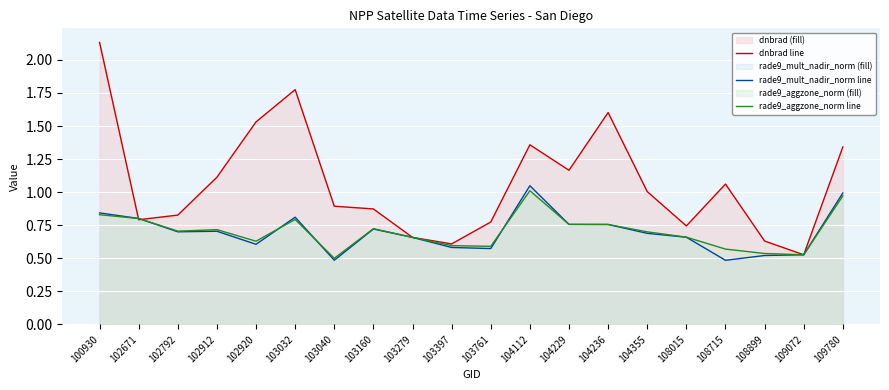

What is the value of the rade9_mult_nadir_norm line point at the 3rd from the left?

0.7